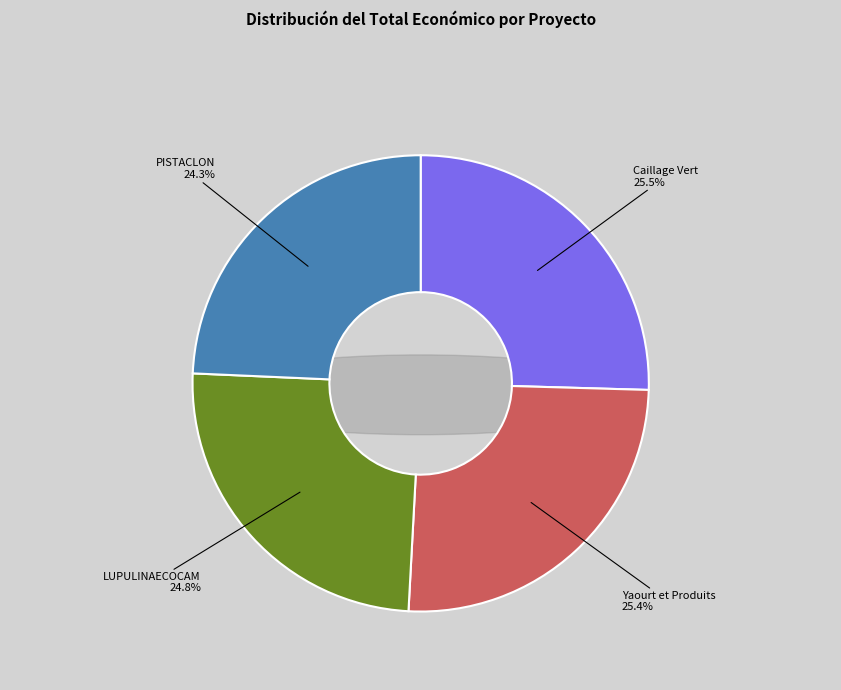

Which slice is the largest?

Groupe Opérationnel Caillage Vert